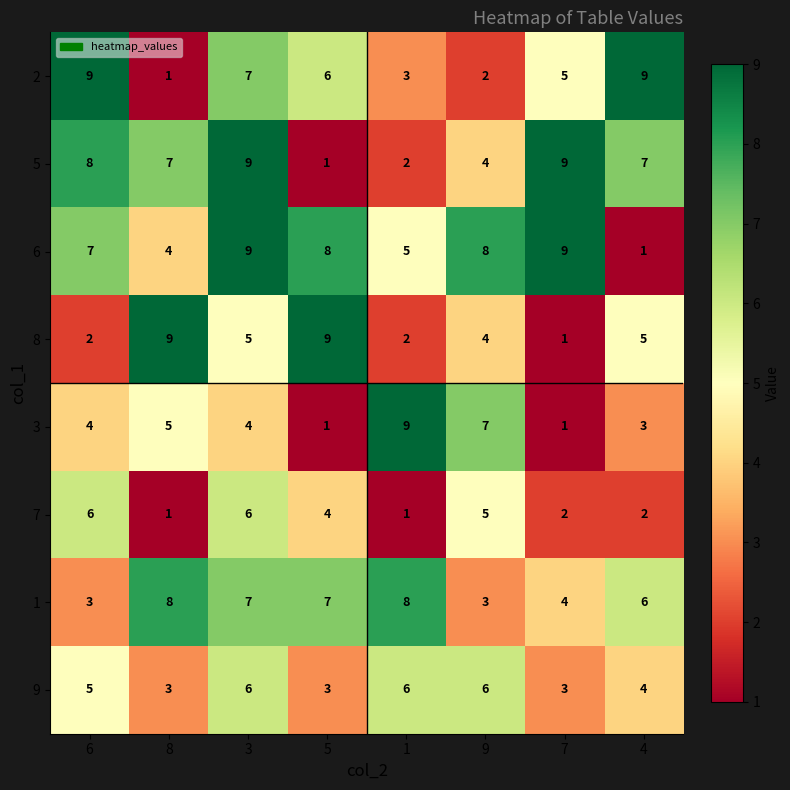

At which label is 5 closest to 5?

9